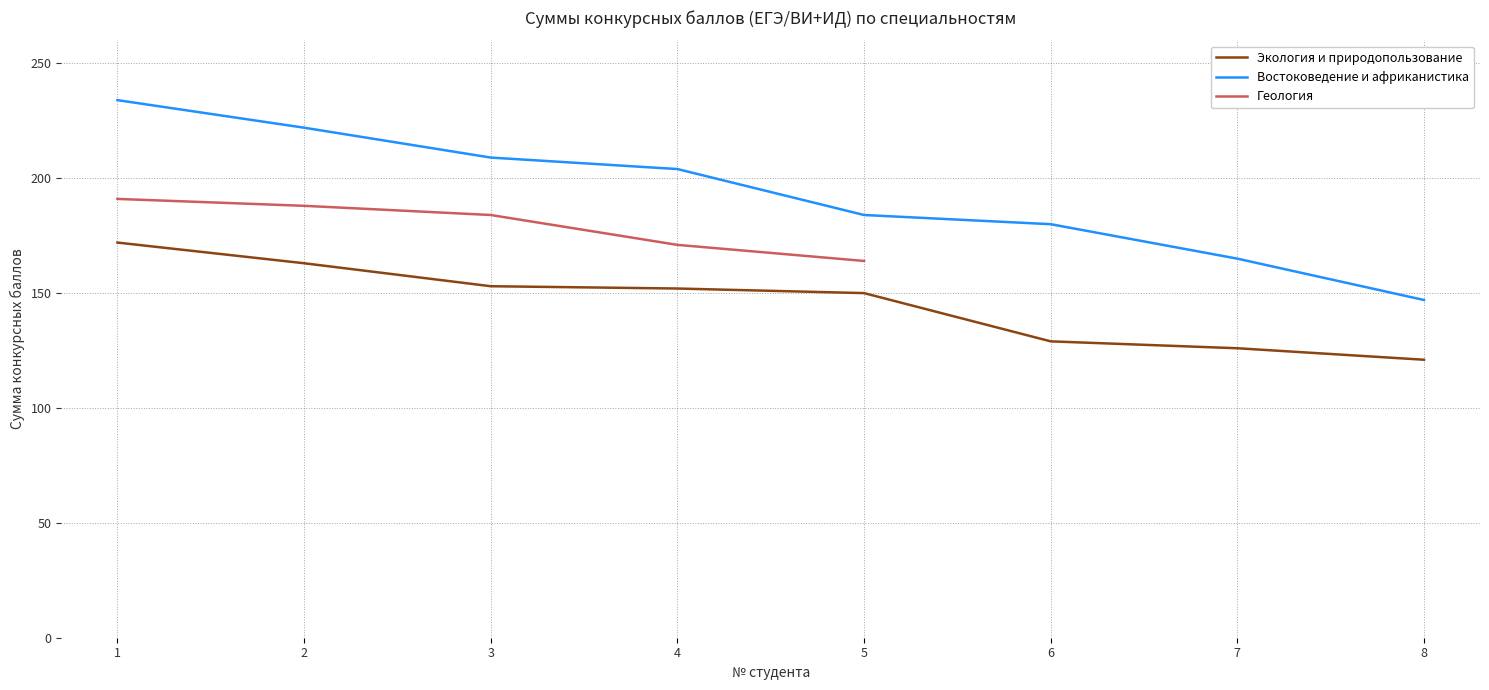

How many values in the Экология и природопользование series are below 152?

4